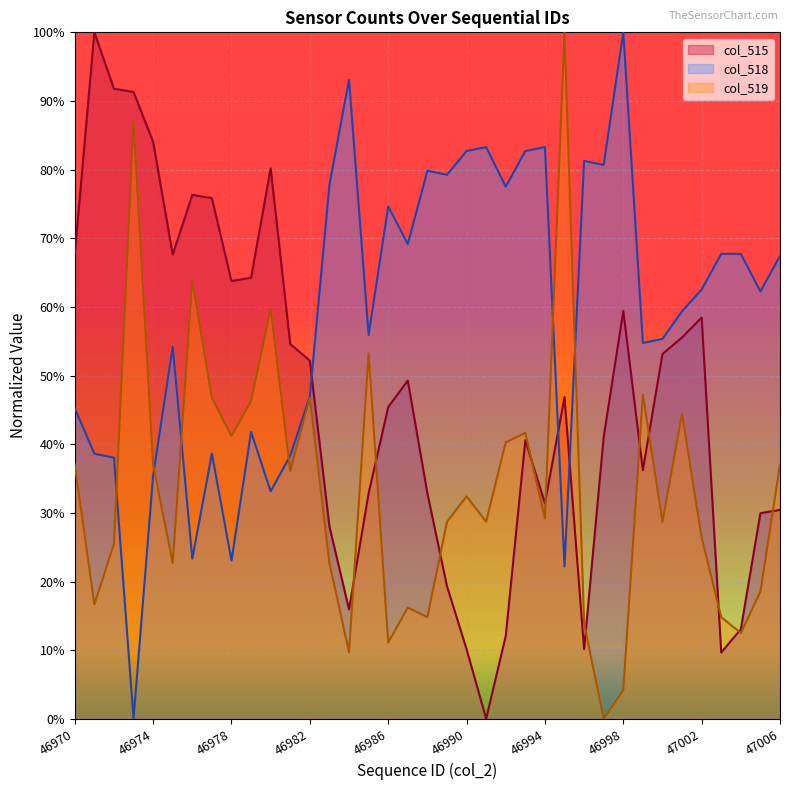

What is the difference between the second highest and minimum values?

0.9